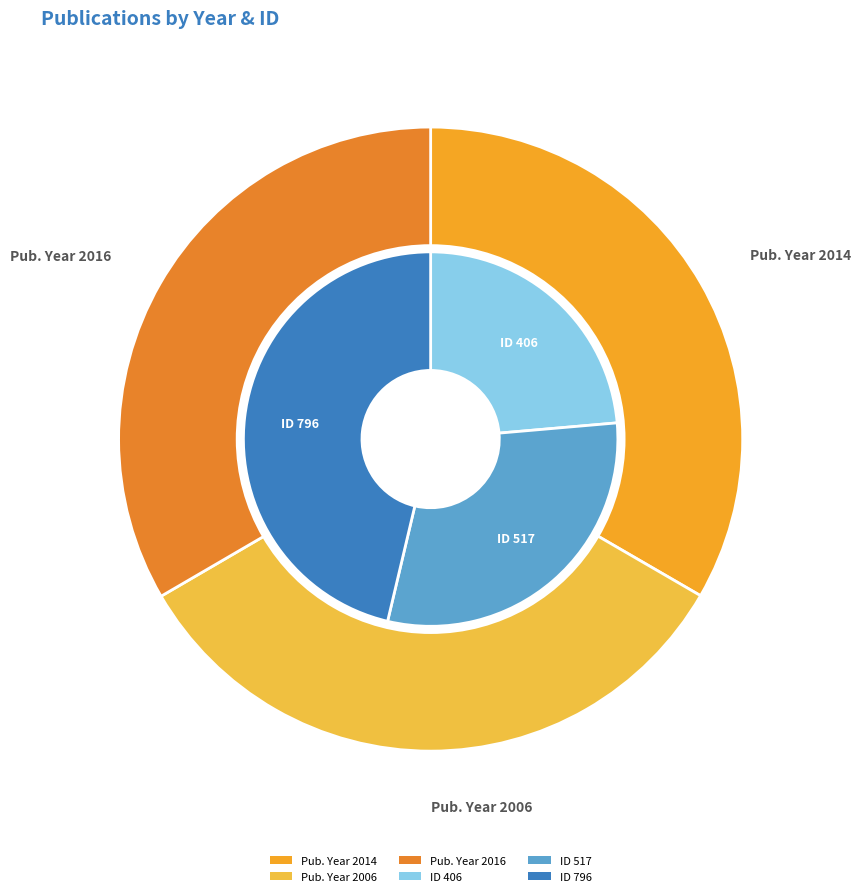

What portion of the pie excludes 2014 (ID 406)?

66.6%